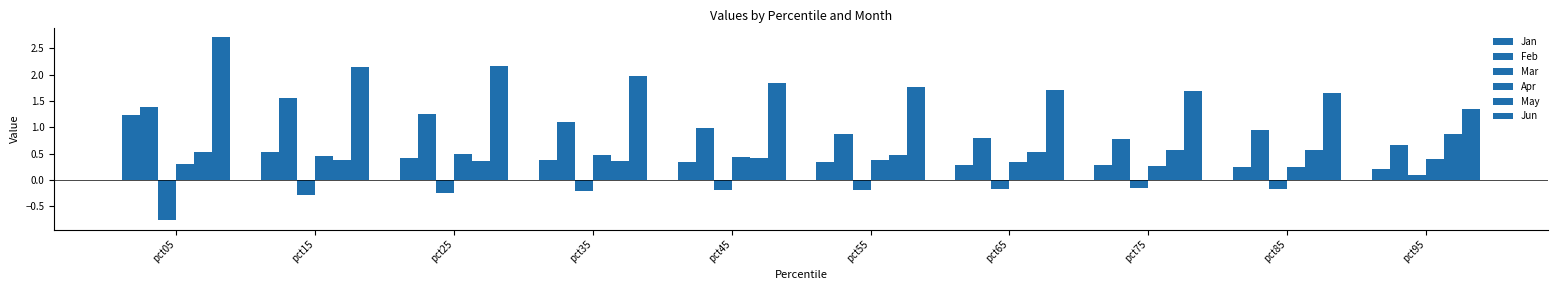

What is the difference between the maximum and minimum values in the Apr series?

0.2